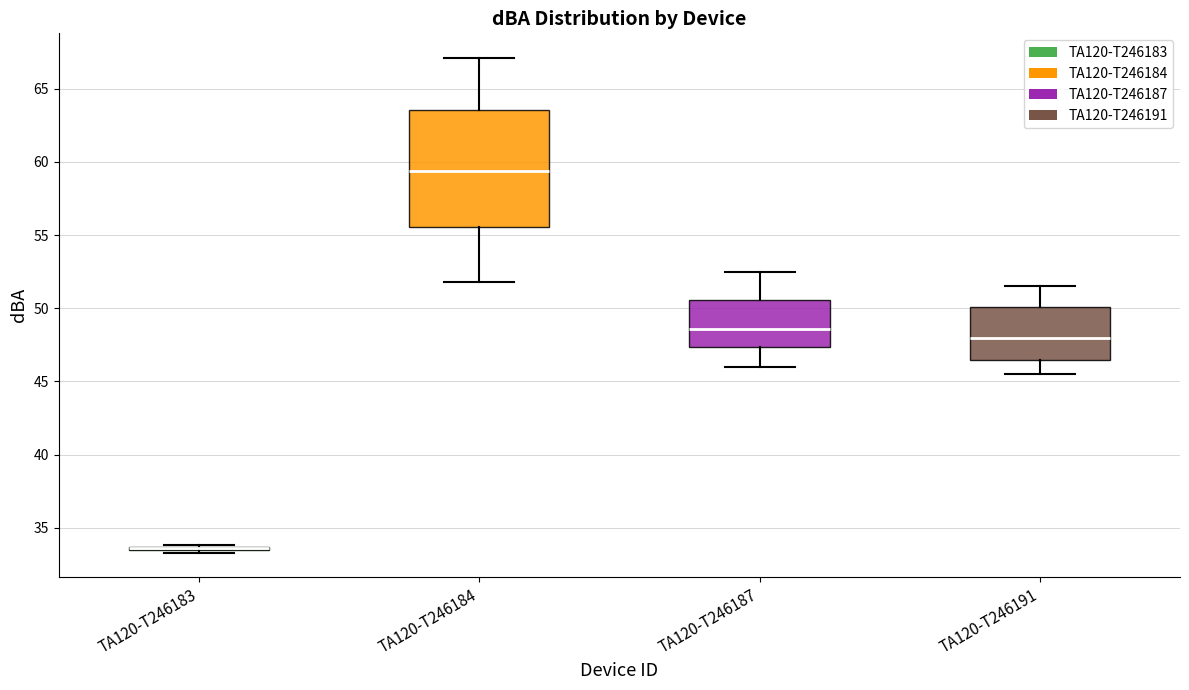

Comparing the boxes themselves (not the whiskers), which one is the tallest?

TA120-T246184